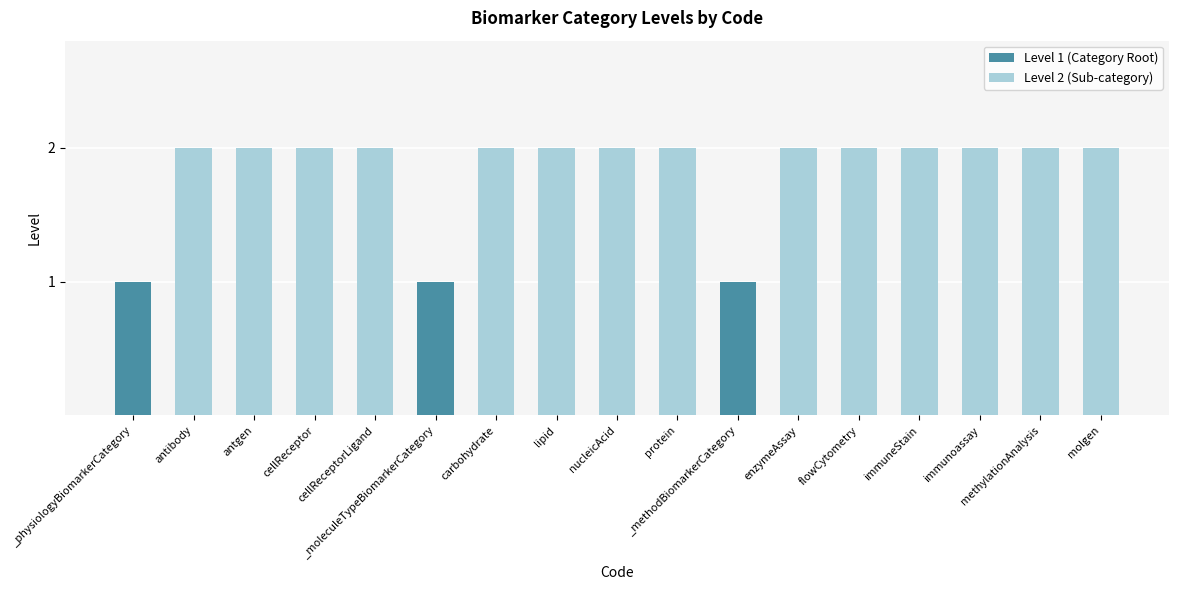

How many values are between 2 and 3?

14